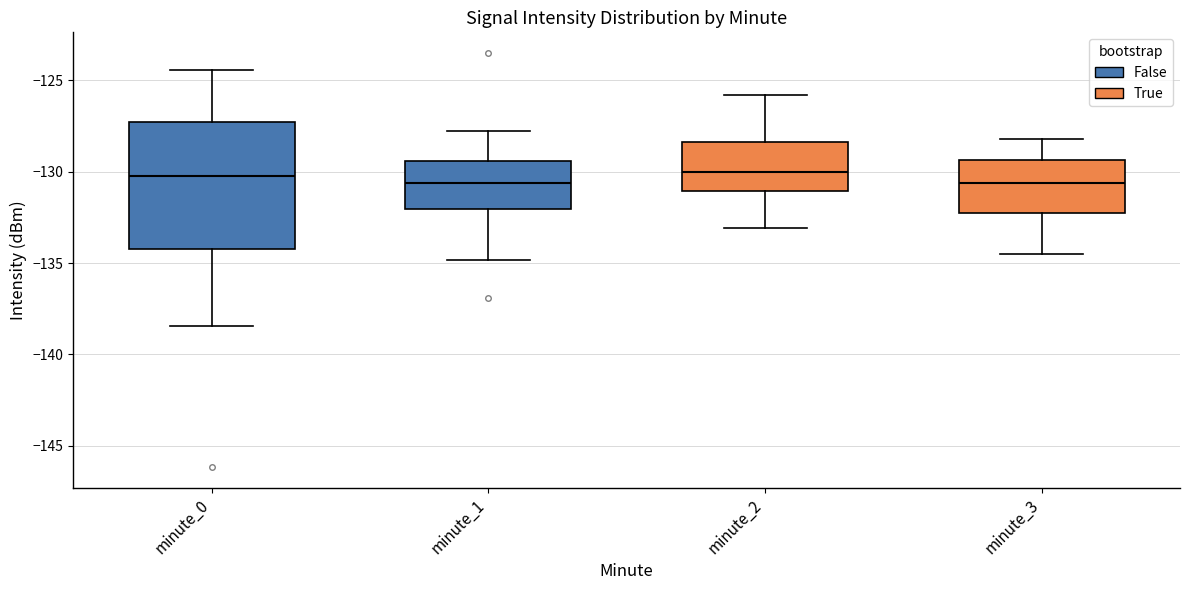

Comparing the boxes themselves (not the whiskers), which one is the tallest?

minute_0